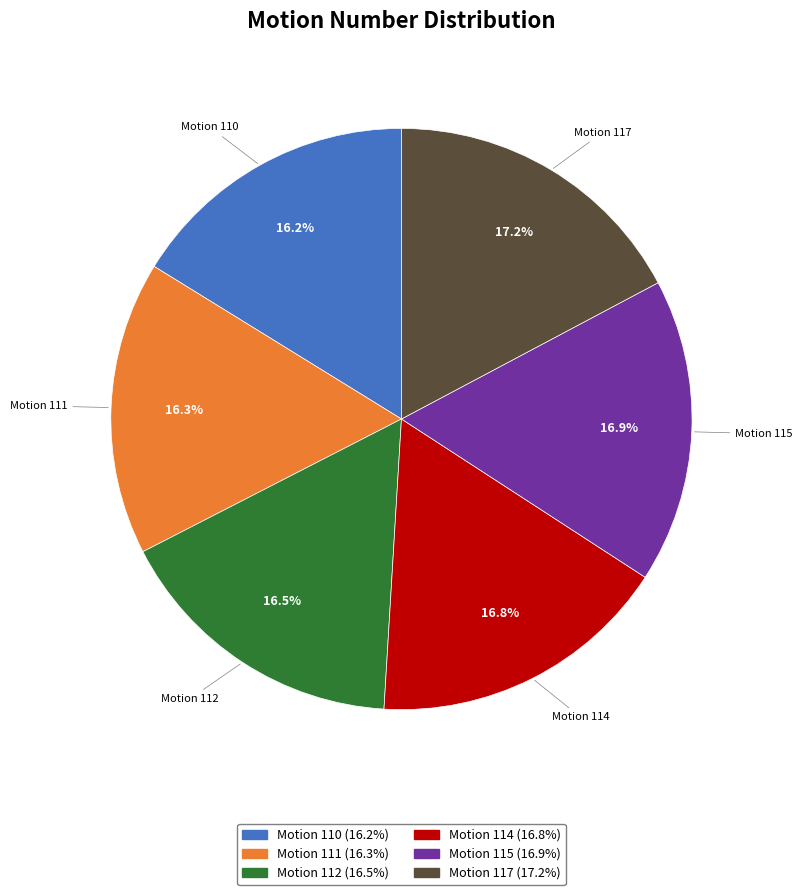

Which has a higher value, Motion 117 or Motion 112?

Motion 117